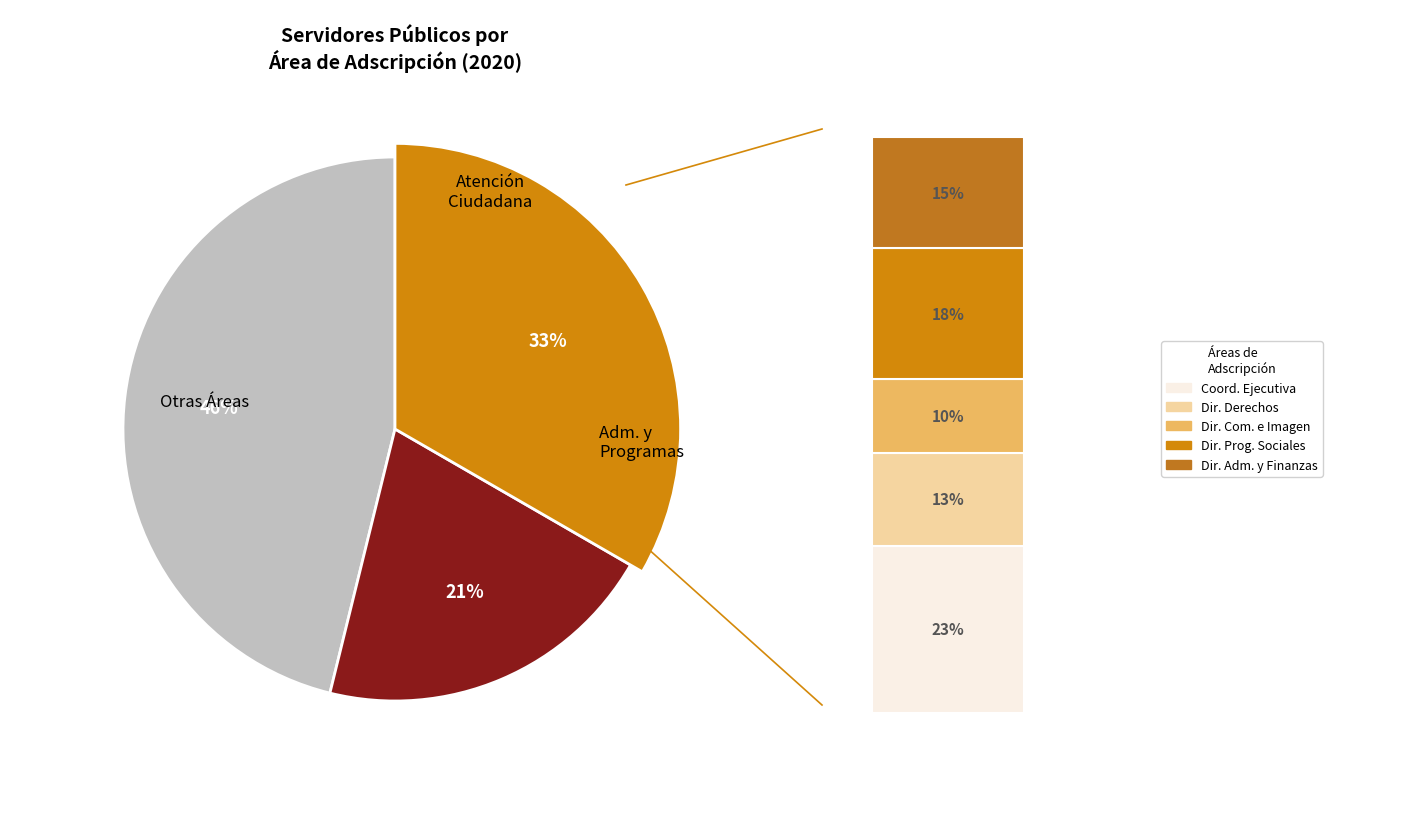

Is it true that DIRECCIÓN DE COMUNICACIÓN E IMAGEN is 10% of the pie?

True